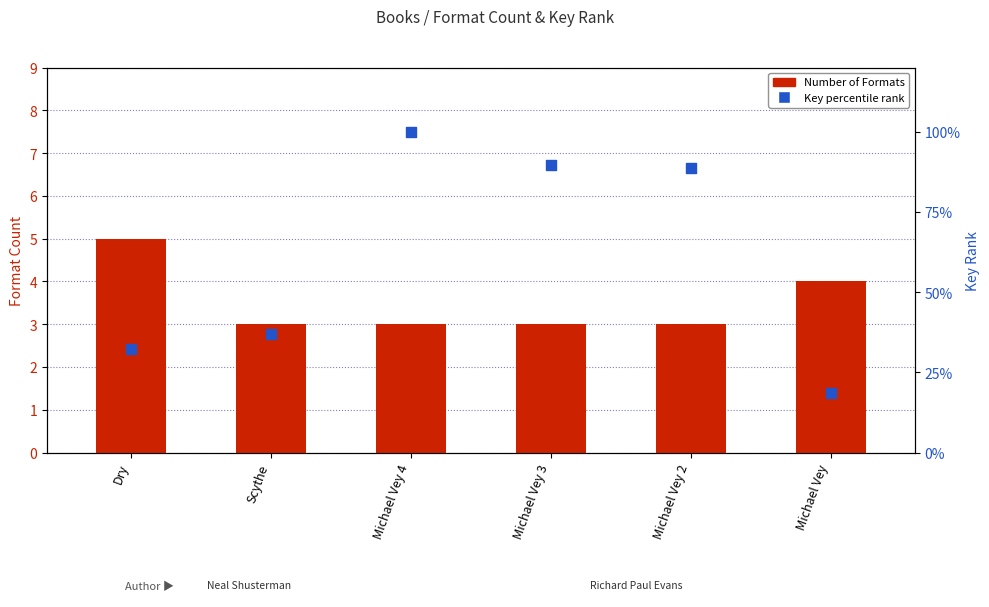

Is the value of Number of Formats at Michael Vey 3 greater than the value of Key percentile rank at Scythe?

No